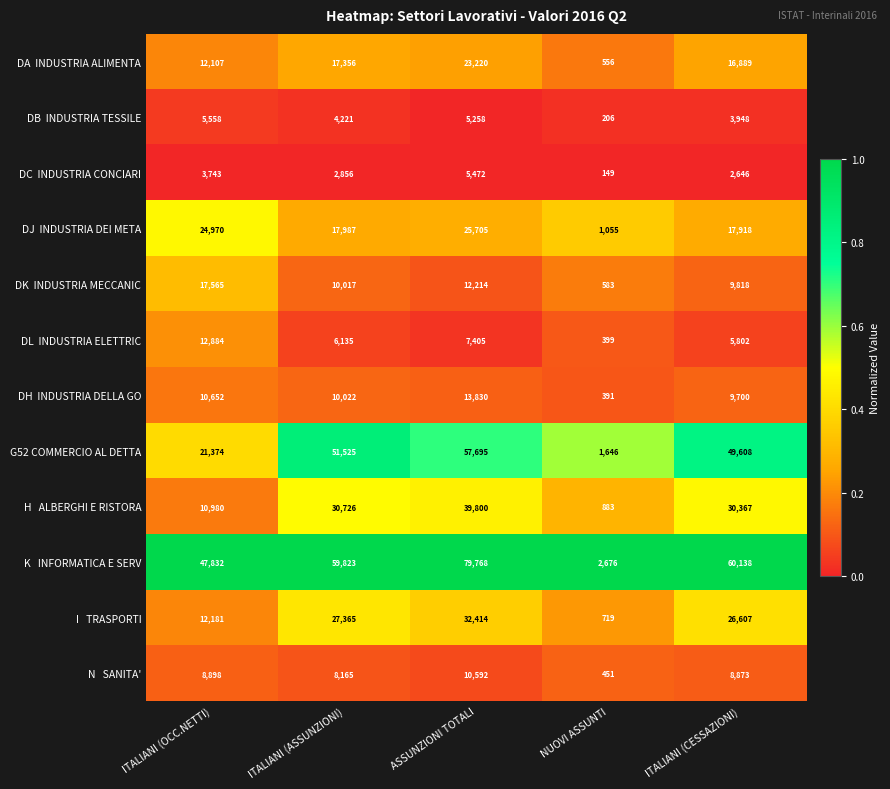

Which label corresponds to the smallest value in the chart?

NUOVI ASSUNTI